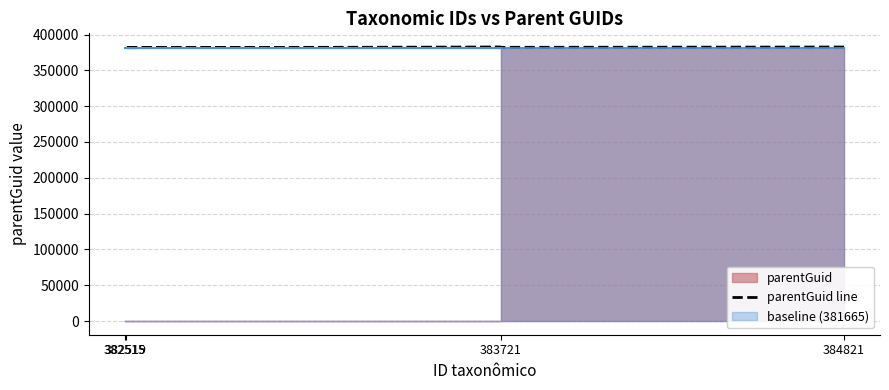

List the labels in order of value, largest first.

384821, 383721, 382515, 382519